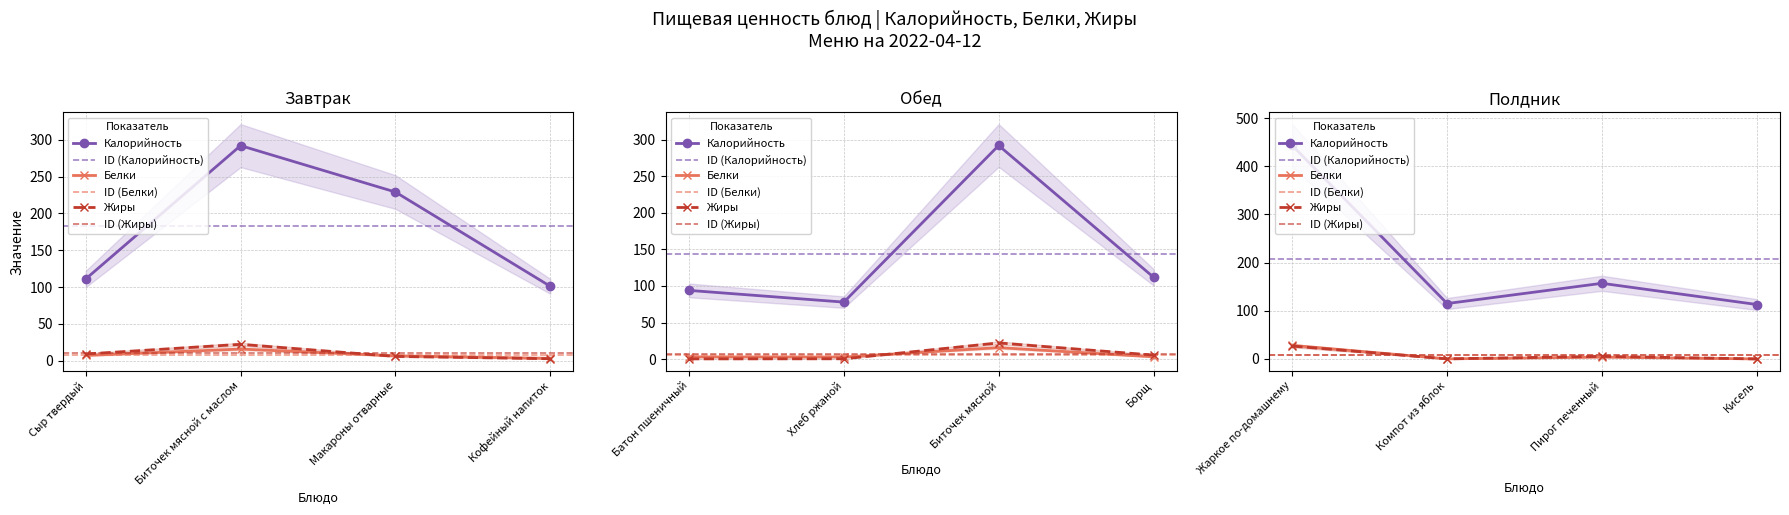

True or false: Жиры and Калорийность intersect in this chart.

False